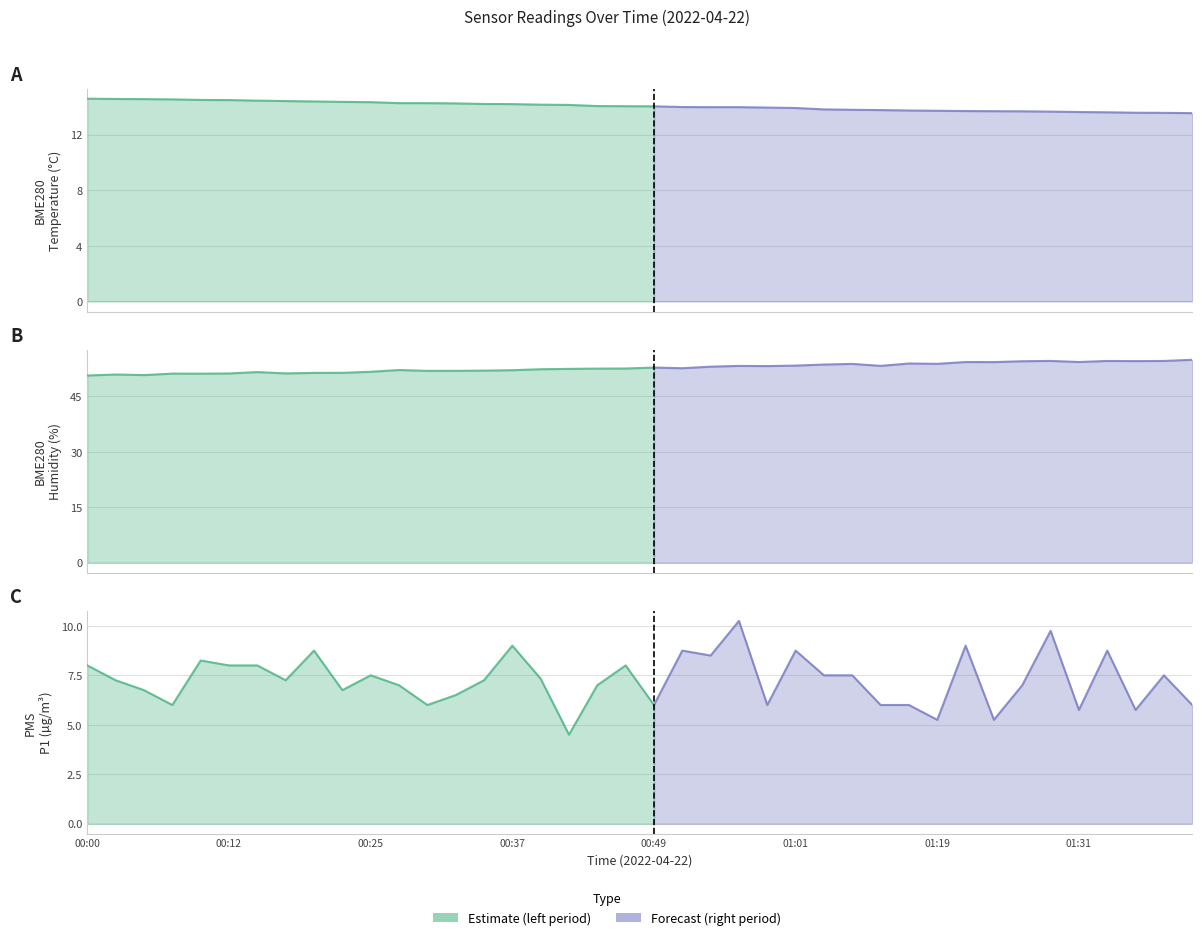

Reading left to right, extract all data points from this chart.

BME280_temperature: 14.6	14.6	14.6	14.5	14.5	14.5	14.4	14.4	14.4	14.4	14.3	14.3	14.3	14.2	14.2	14.2	14.2	14.1	14.1	14.1	14.0	14.0	14.0	14.0	13.9	13.9	13.8	13.8	13.8	13.7	13.7	13.7	13.7	13.7	13.7	13.6	13.6	13.6	13.6	13.6
BME280_humidity: 50.6	50.9	50.8	51.1	51.1	51.2	51.6	51.2	51.4	51.4	51.6	52.1	51.9	51.9	52.0	52.1	52.3	52.4	52.5	52.5	52.8	52.6	53.0	53.2	53.2	53.3	53.6	53.8	53.2	53.9	53.8	54.3	54.3	54.5	54.6	54.3	54.6	54.5	54.6	54.9
PMS_P1: 8.0	7.2	6.8	6.0	8.2	8.0	8.0	7.2	8.8	6.8	7.5	7.0	6.0	6.5	7.2	9.0	7.3	4.5	7.0	8.0	6.0	8.8	8.5	10.2	6.0	8.8	7.5	7.5	6.0	6.0	5.2	9.0	5.2	7.0	9.8	5.8	8.8	5.8	7.5	6.0